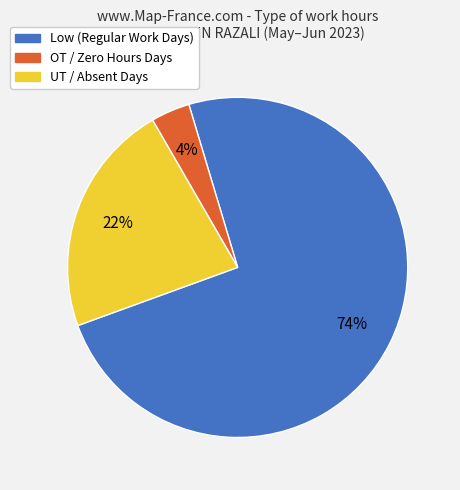

To the nearest percent, what portion does Low represent?

74%